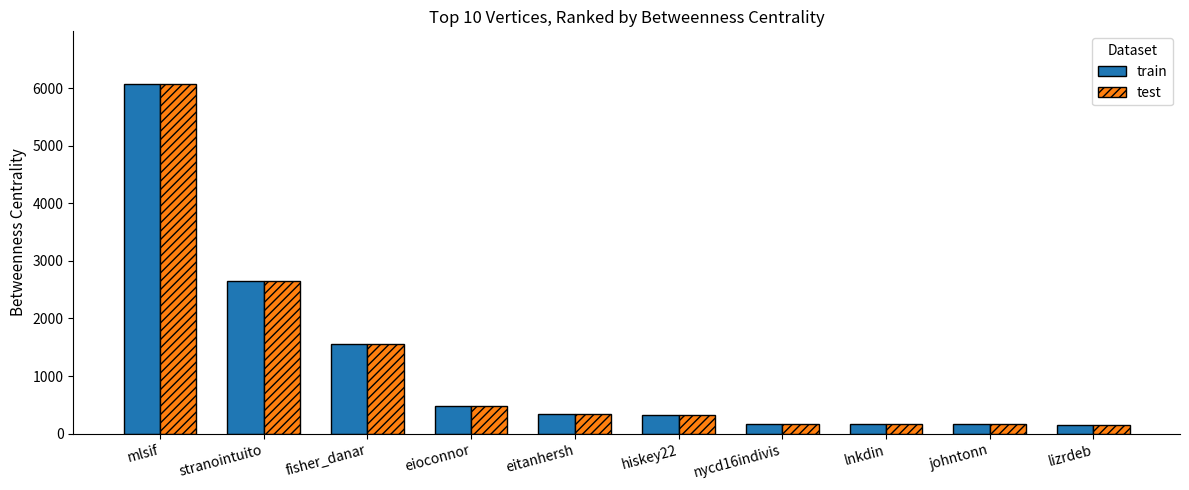

What is the greatest value displayed?

6073